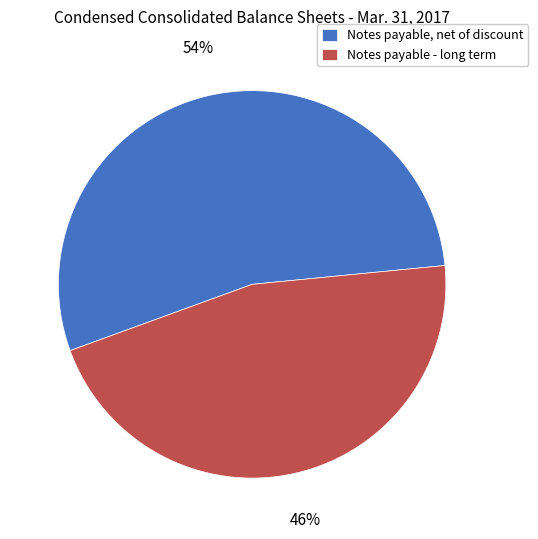

To the nearest percent, what is the difference between the largest and smallest slice percentages?

8%